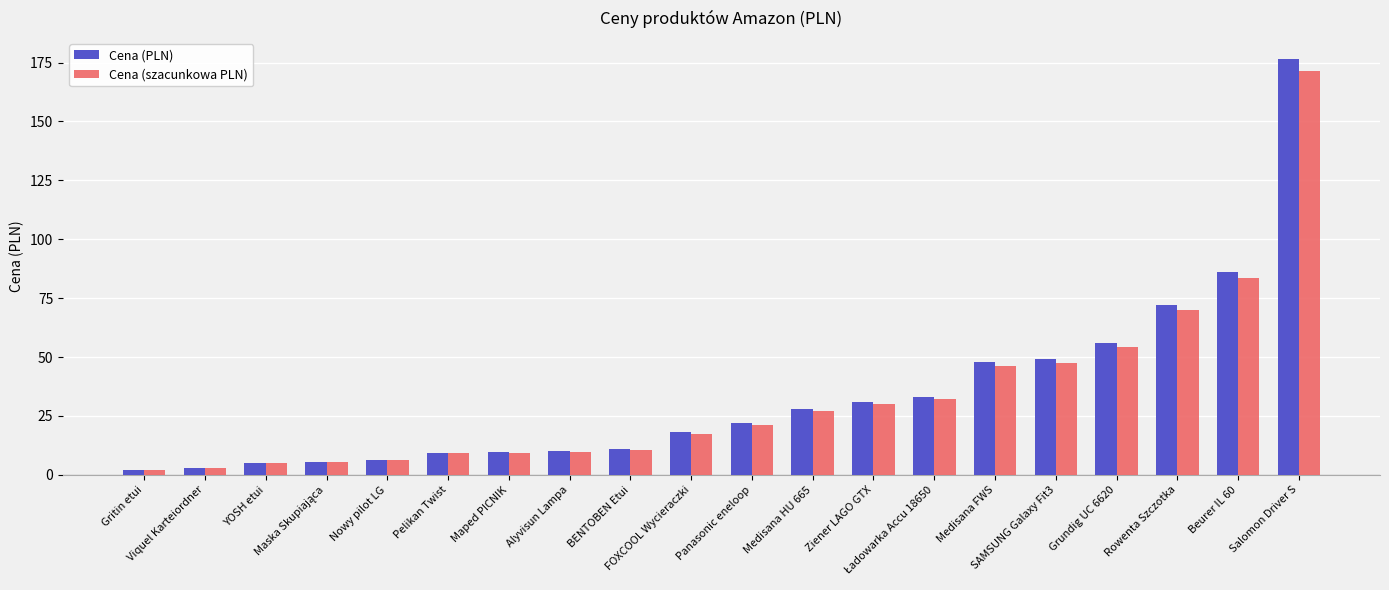

What is the highest value of the Cena (szacunkowa PLN) series?

171.3